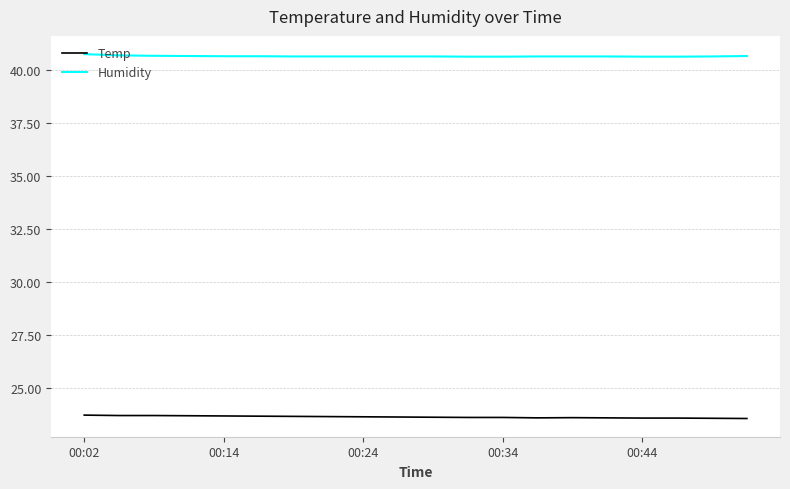

What is the smallest value displayed?

23.6